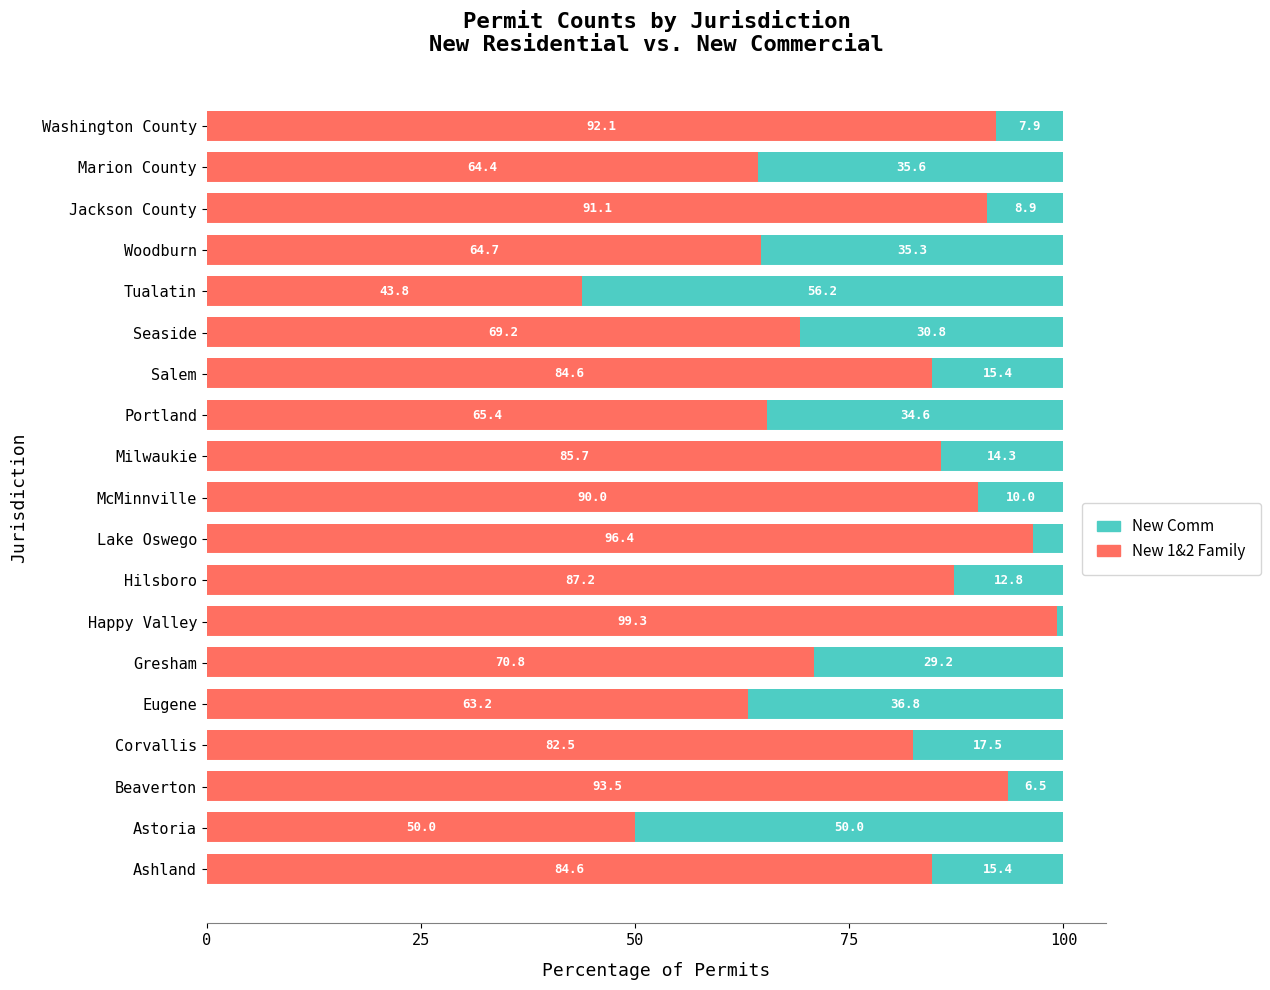

What is the total value across all series at Portland?

100.0